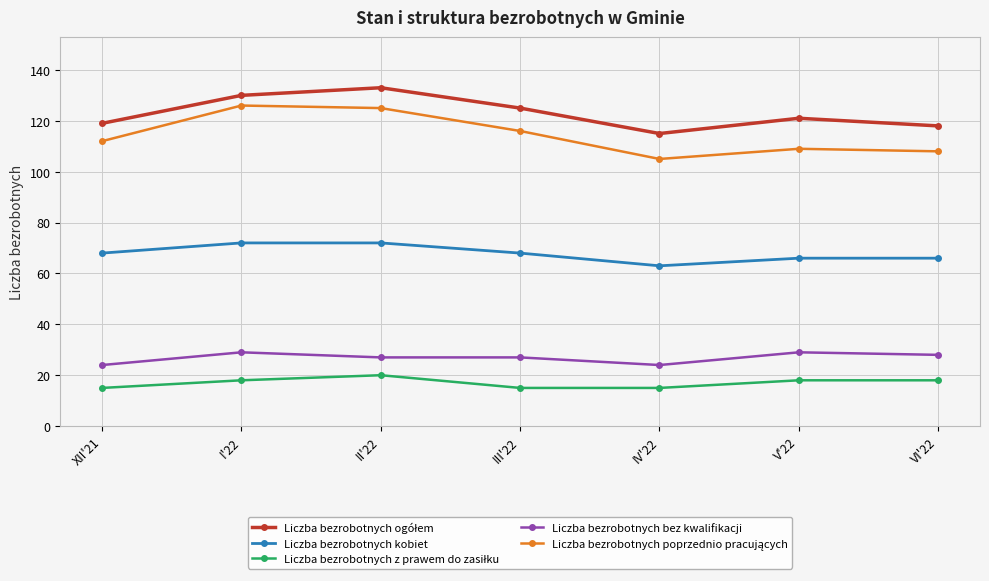

What is the difference between the second highest and minimum values in the Liczba bezrobotnych bez kwalifikacji series?

5